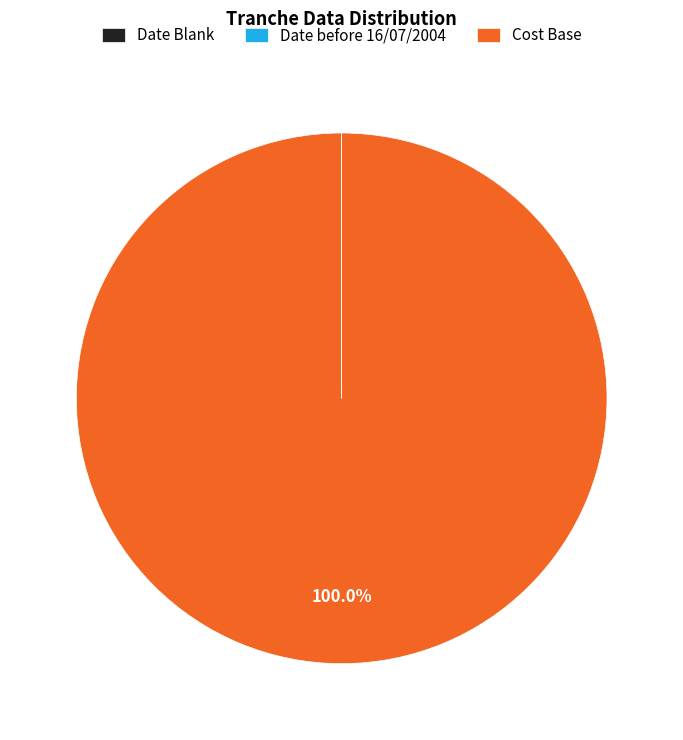

What is the largest slice in the pie chart?

Cost Base